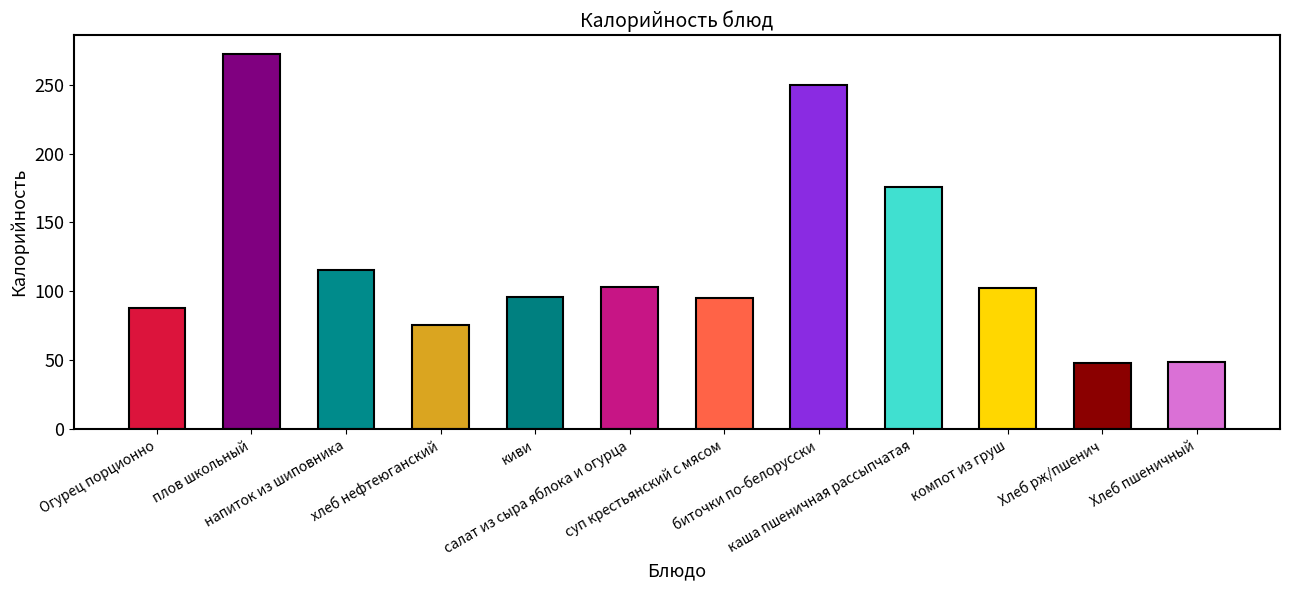

What is the label of the 2nd bar from the right?

Хлеб рж/пшенич